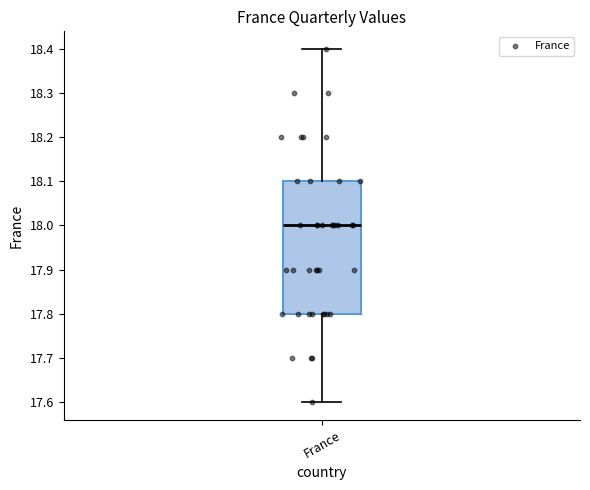

Transcribe this box plot: give where the median line is, the range the box spans, and where the two whiskers end, as read against the y-axis. The values are not printed on the chart, so give them approximately, as read against the axis.

median 18.0, box 17.8 to 18.1, whiskers 17.6 to 18.4